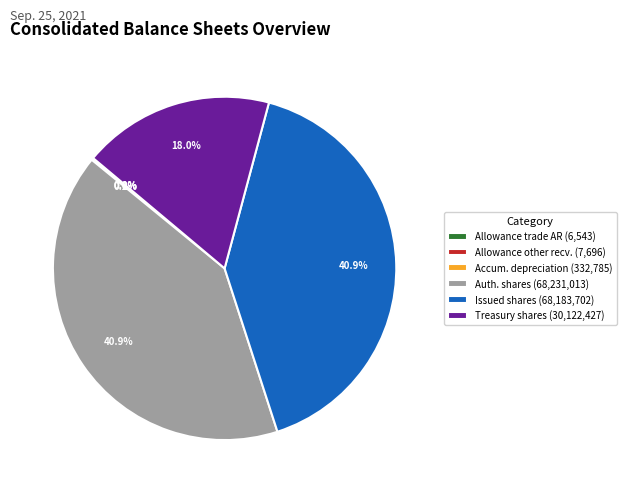

Between Treasury shares (30,122,427) and Auth. shares (68,231,013), which is larger?

Auth. shares (68,231,013)